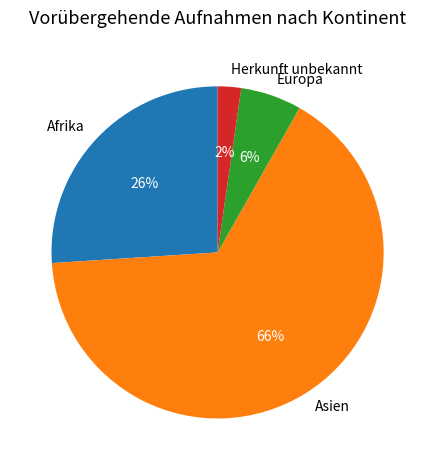

How many segments does this pie chart have?

4